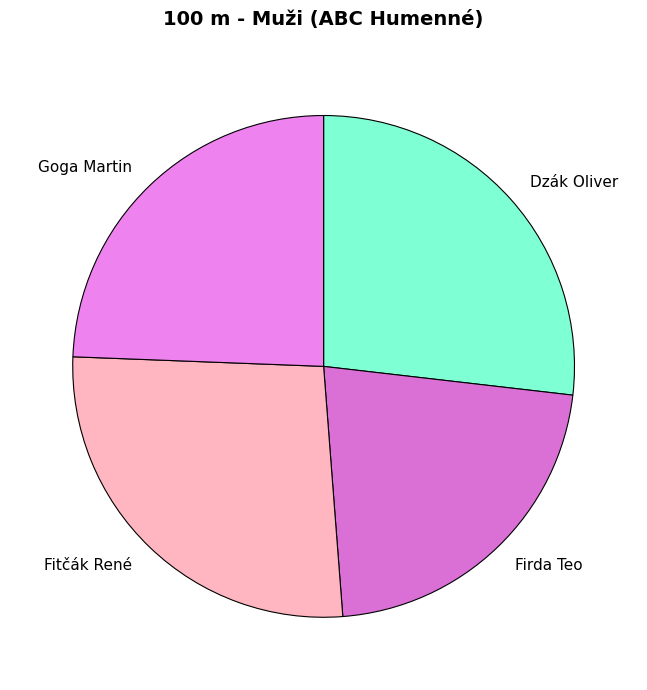

Is there a majority slice in this chart?

No